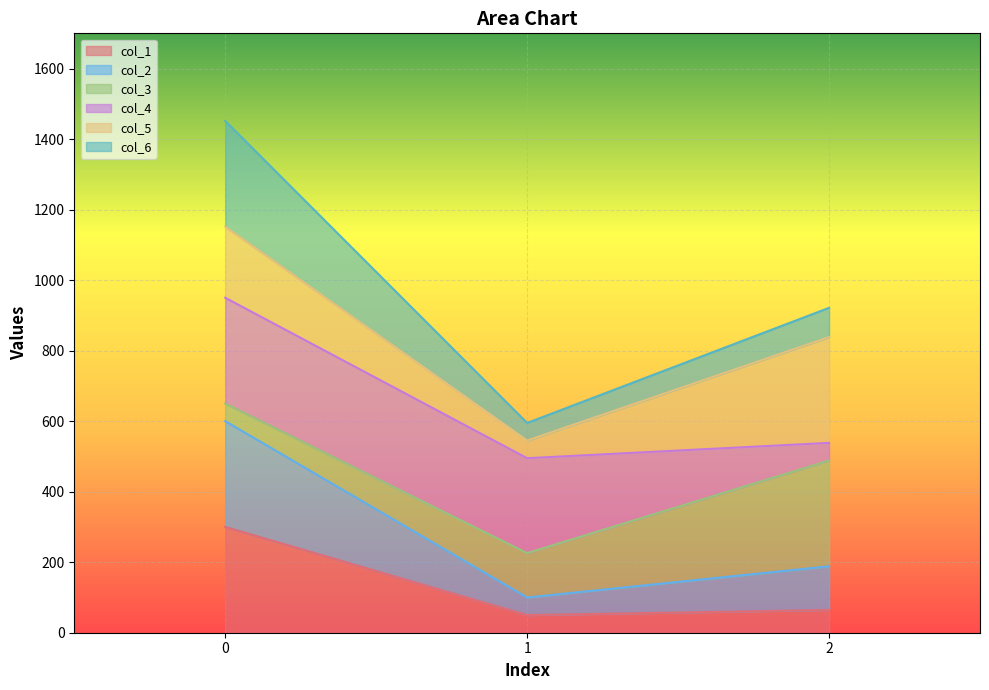

Where is col_1 nearest to the value 175?

2